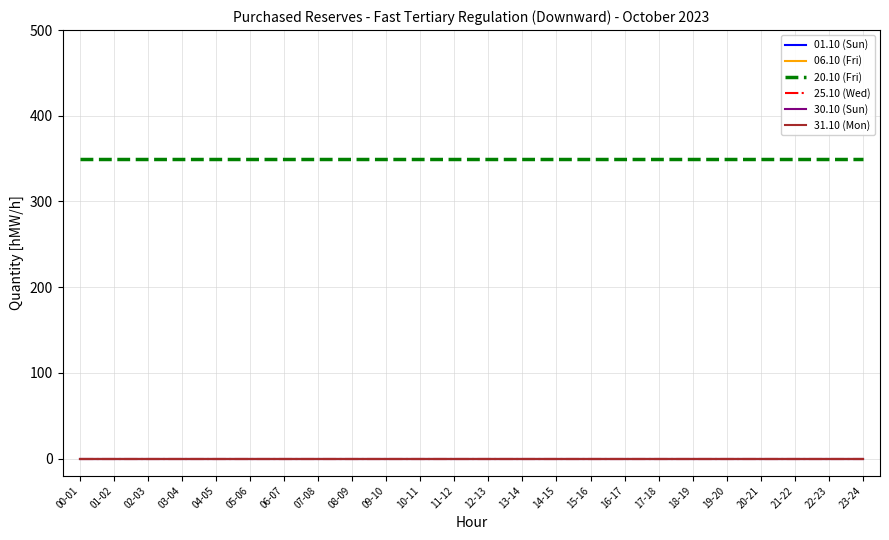

True or false: 20.10 (Fri) and 25.10 (Wed) cross at least once.

False